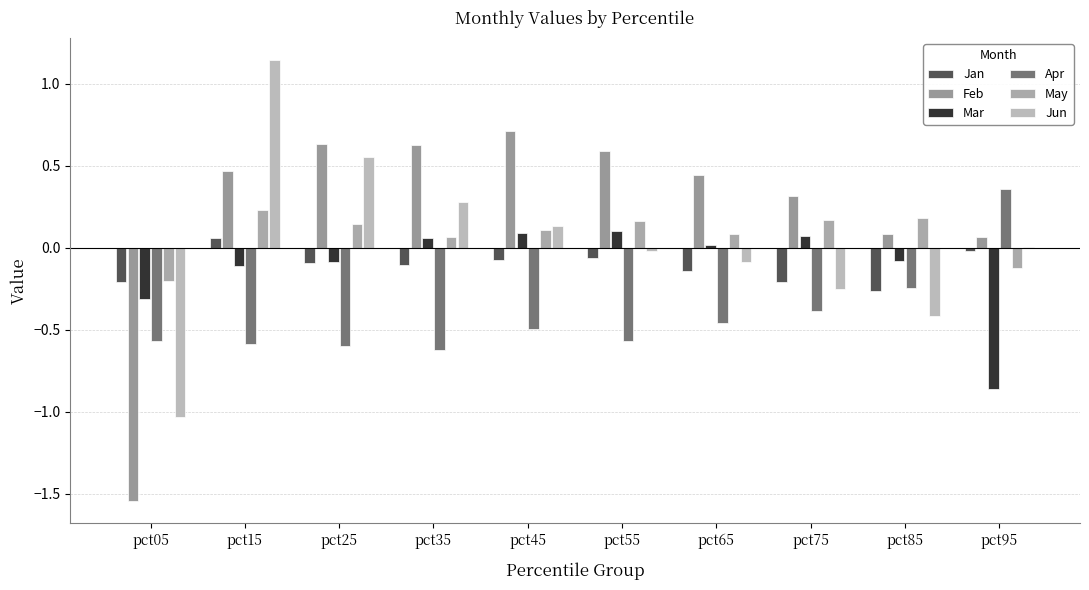

Reading right to left, what are all the values shown in this chart?

Jan: -0.0	-0.3	-0.2	-0.1	-0.1	-0.1	-0.1	-0.1	0.1	-0.2
Feb: 0.1	0.1	0.3	0.4	0.6	0.7	0.6	0.6	0.5	-1.5
Mar: -0.9	-0.1	0.1	0.0	0.1	0.1	0.1	-0.1	-0.1	-0.3
Apr: 0.4	-0.2	-0.4	-0.5	-0.6	-0.5	-0.6	-0.6	-0.6	-0.6
May: -0.1	0.2	0.2	0.1	0.2	0.1	0.1	0.1	0.2	-0.2
Jun: 0.0	-0.4	-0.3	-0.1	-0.0	0.1	0.3	0.6	1.1	-1.0